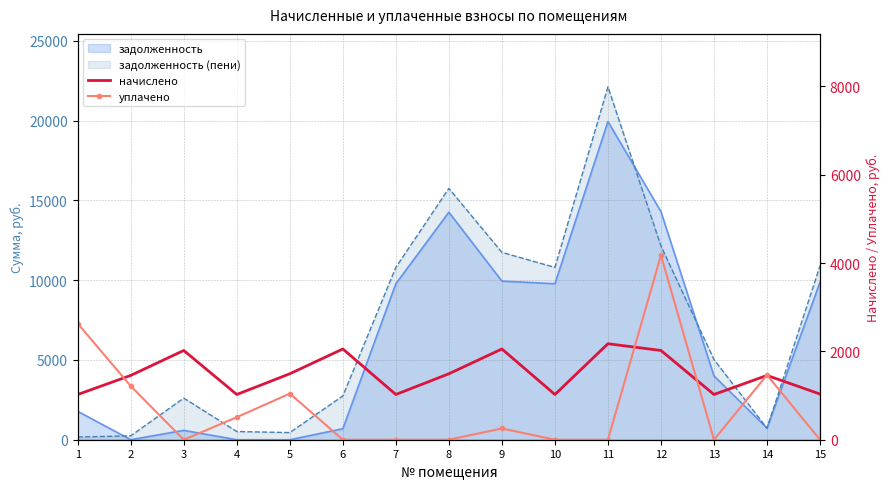

What is the average value of the начислено series?

1491.9